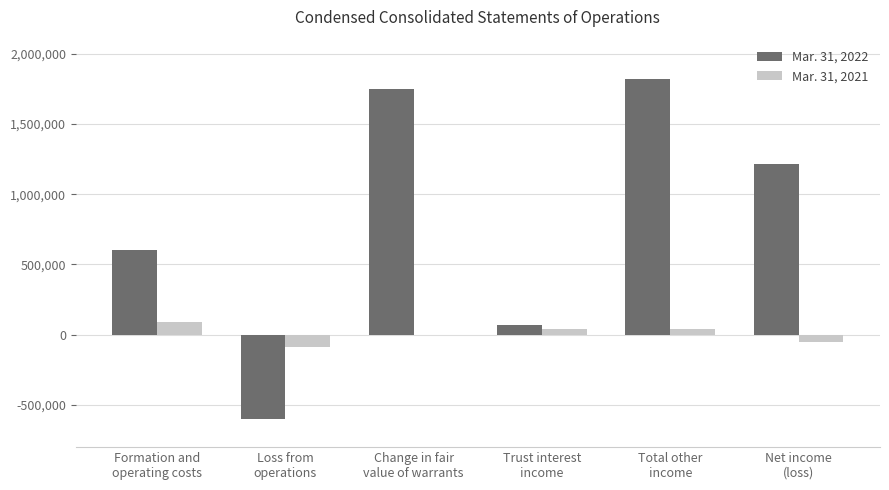

Which series has the largest total across all categories?

Mar. 31, 2022